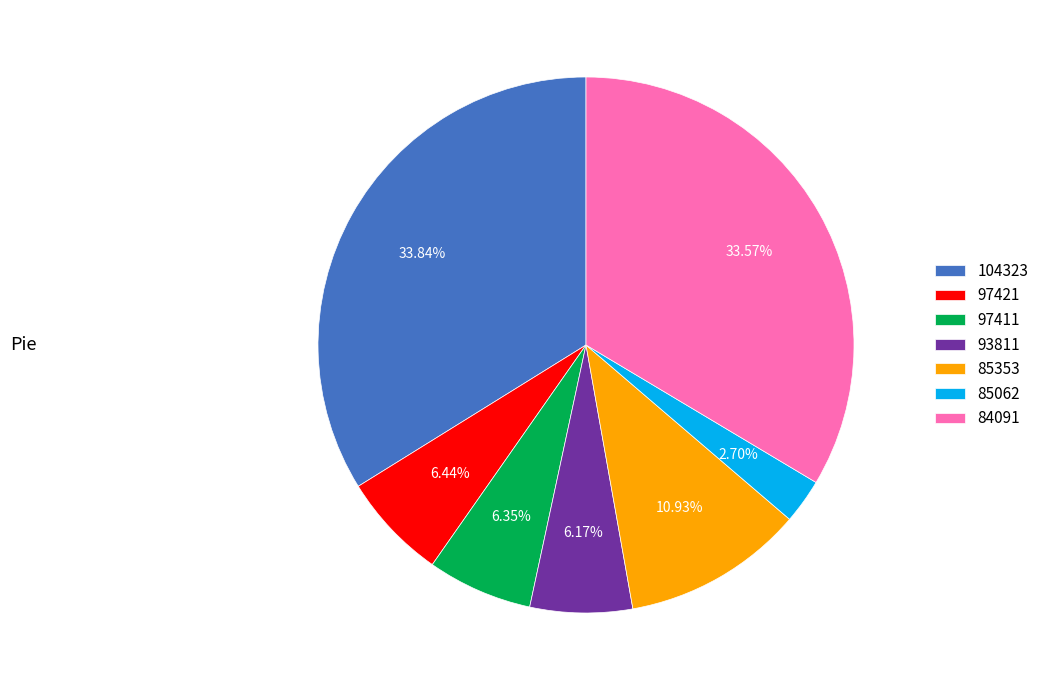

Which slice is the smallest?

85062